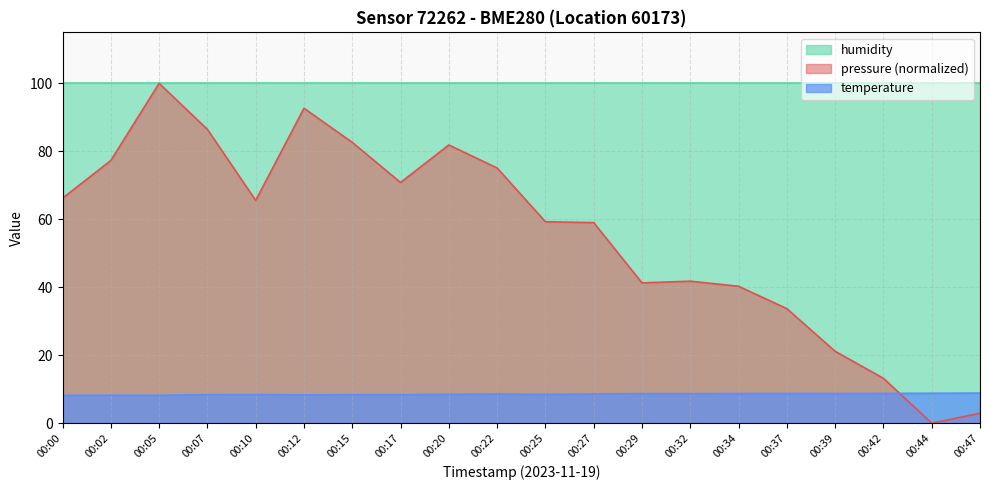

Between 00:32 and 00:42, which series saw the biggest shift?

pressure (normalized)